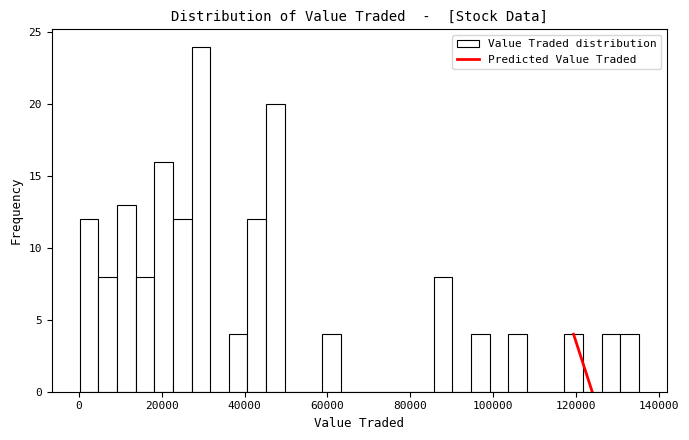

Read against the x-axis, roughly where is the centre of the tallest bar?

30000